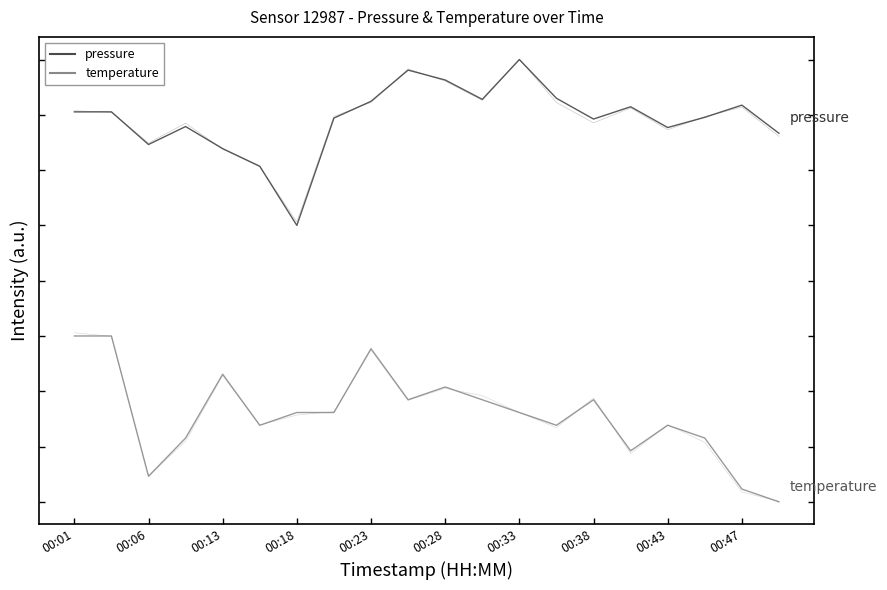

True or false: temperature has a value of 0.2 at 15.

True